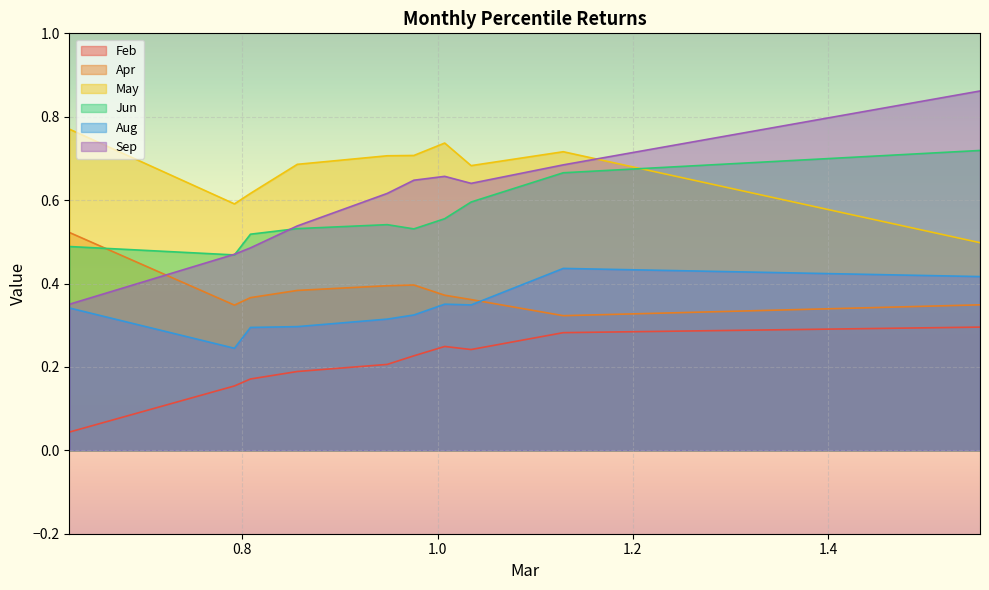

Which category has the highest value in the Sep series?

pct95